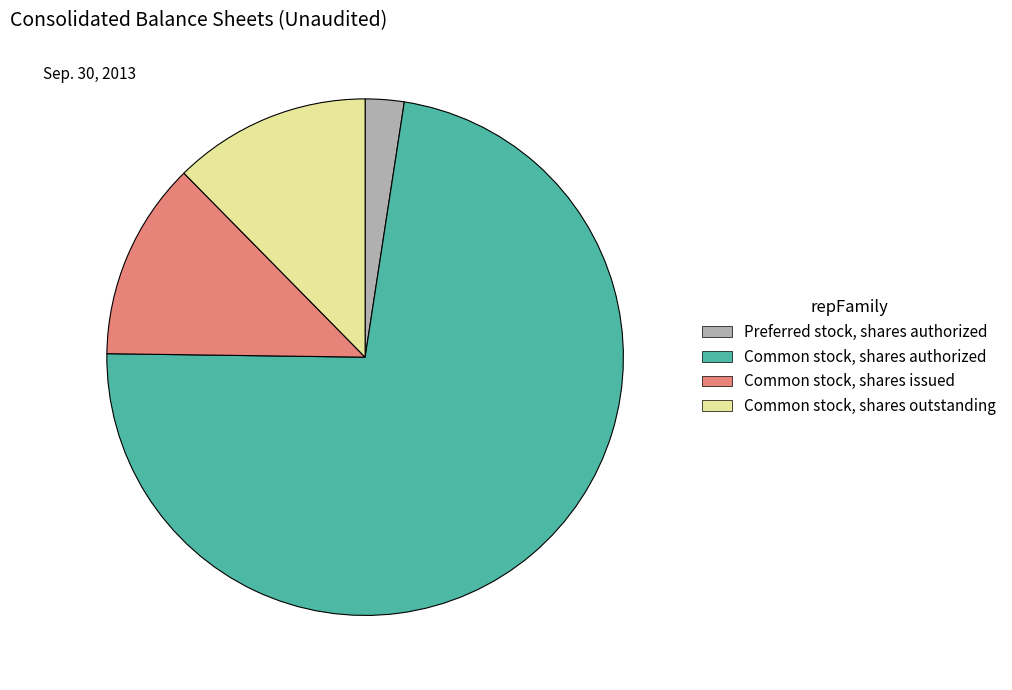

What is the smallest slice in the pie chart?

Preferred stock, shares authorized